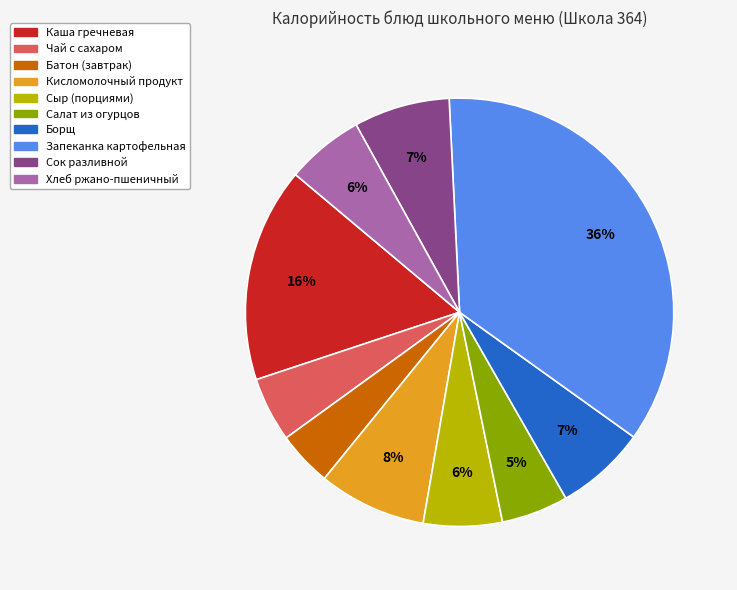

Which has a higher value, Батон (завтрак) or Чай с сахаром?

Чай с сахаром